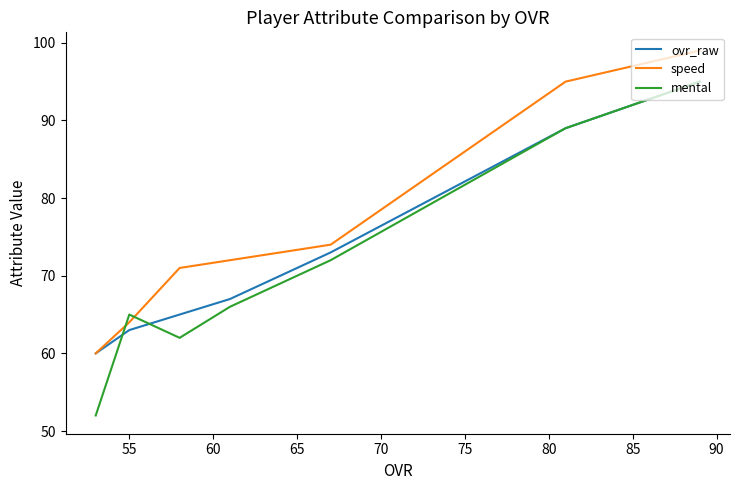

True or false: speed has a value of 27 at 70.

False